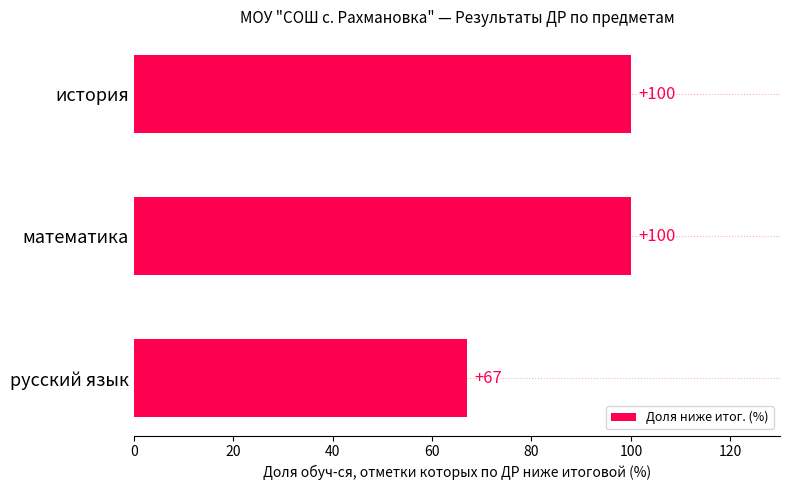

What is the average value?

89